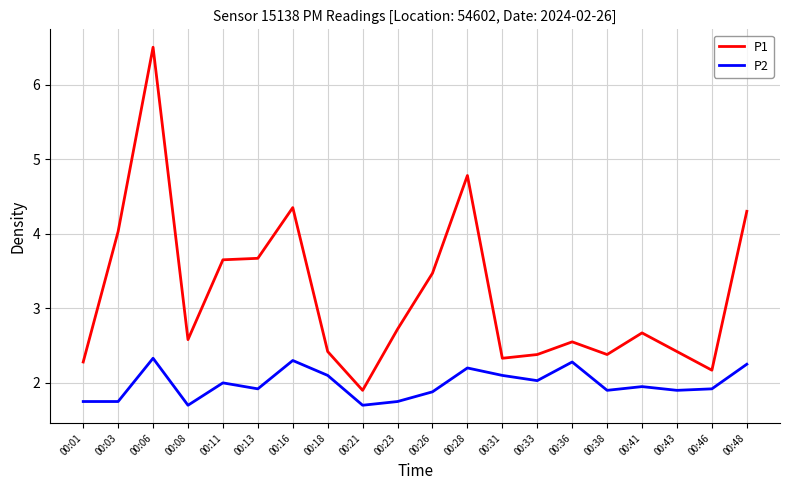

What is the greatest value displayed?

6.5